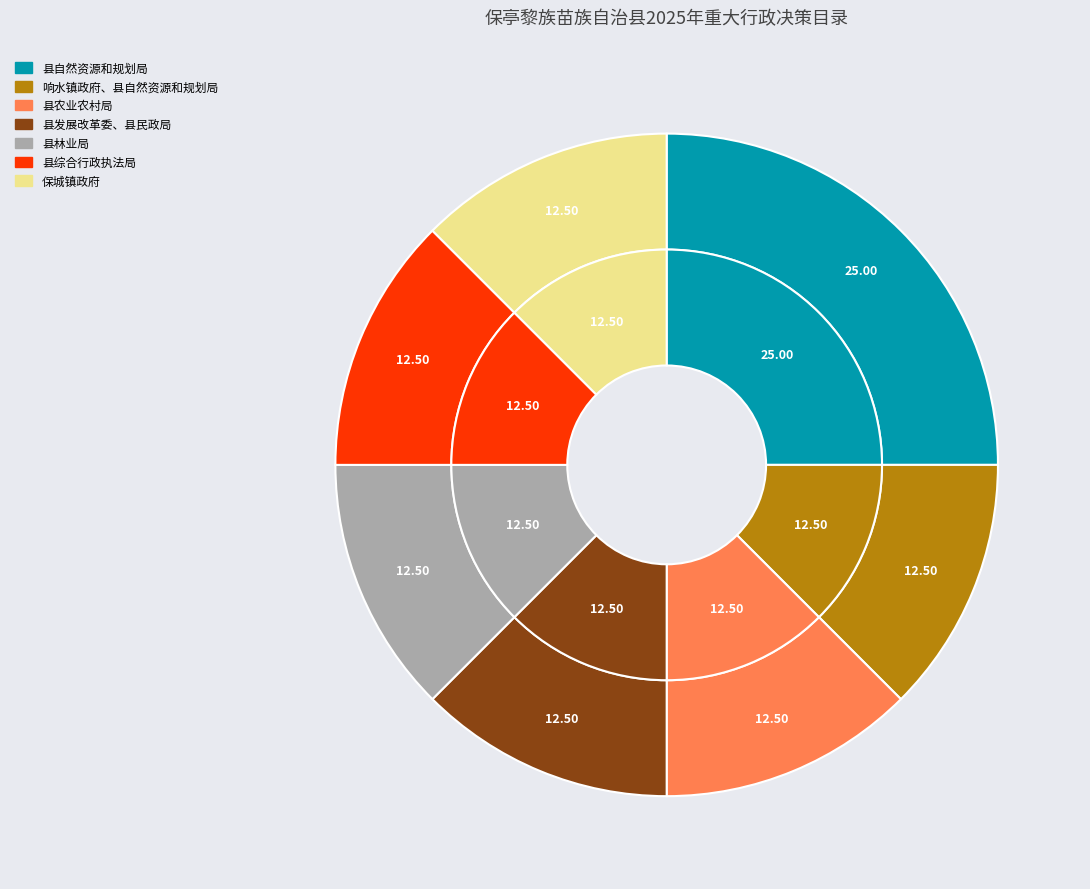

What is the ratio of the value at 响水镇政府、县自然资源和规划局 to the value at 保城镇政府?

1.0